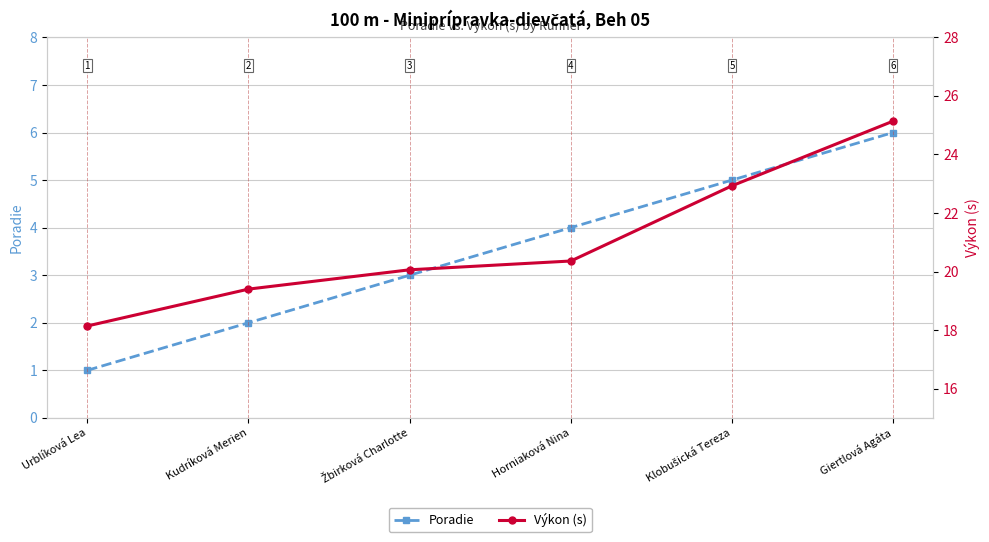

True or false: Poradie has a value of 6.0 at Giertlová Agáta.

True